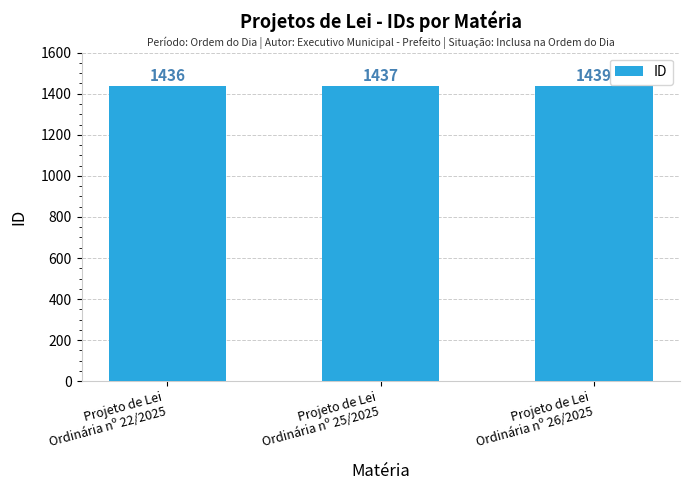

What is the maximum value shown in the chart?

1439